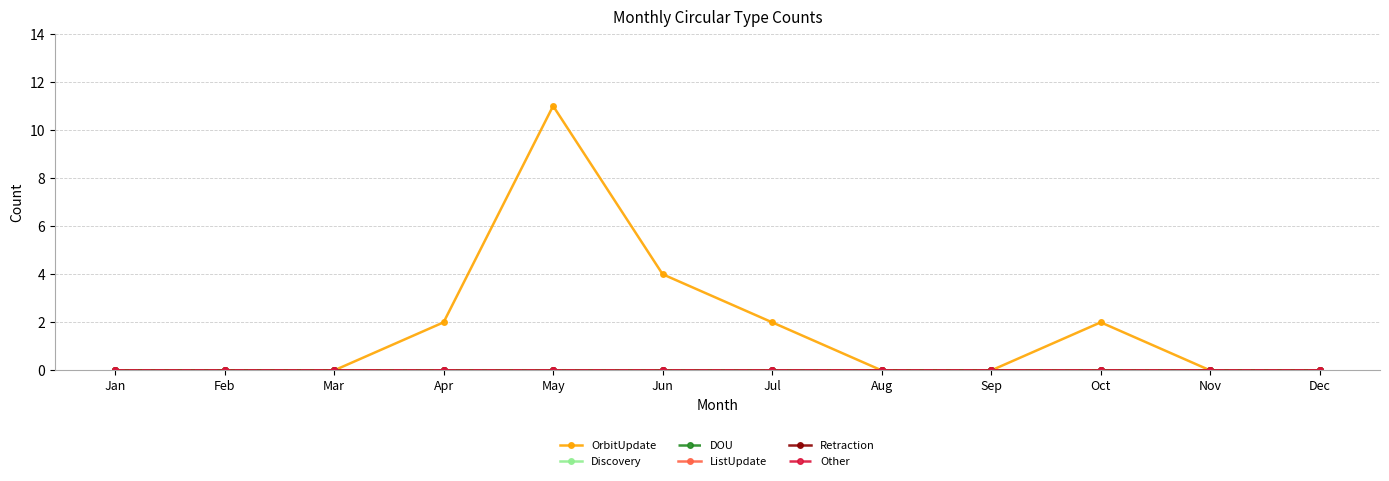

List the series in order of their peak value, highest first.

OrbitUpdate, Discovery, DOU, ListUpdate, Retraction, Other